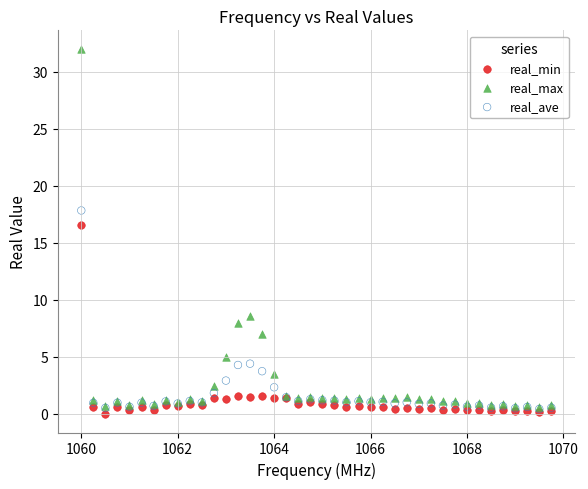

Which series reaches the minimum Y coordinate?

real_min